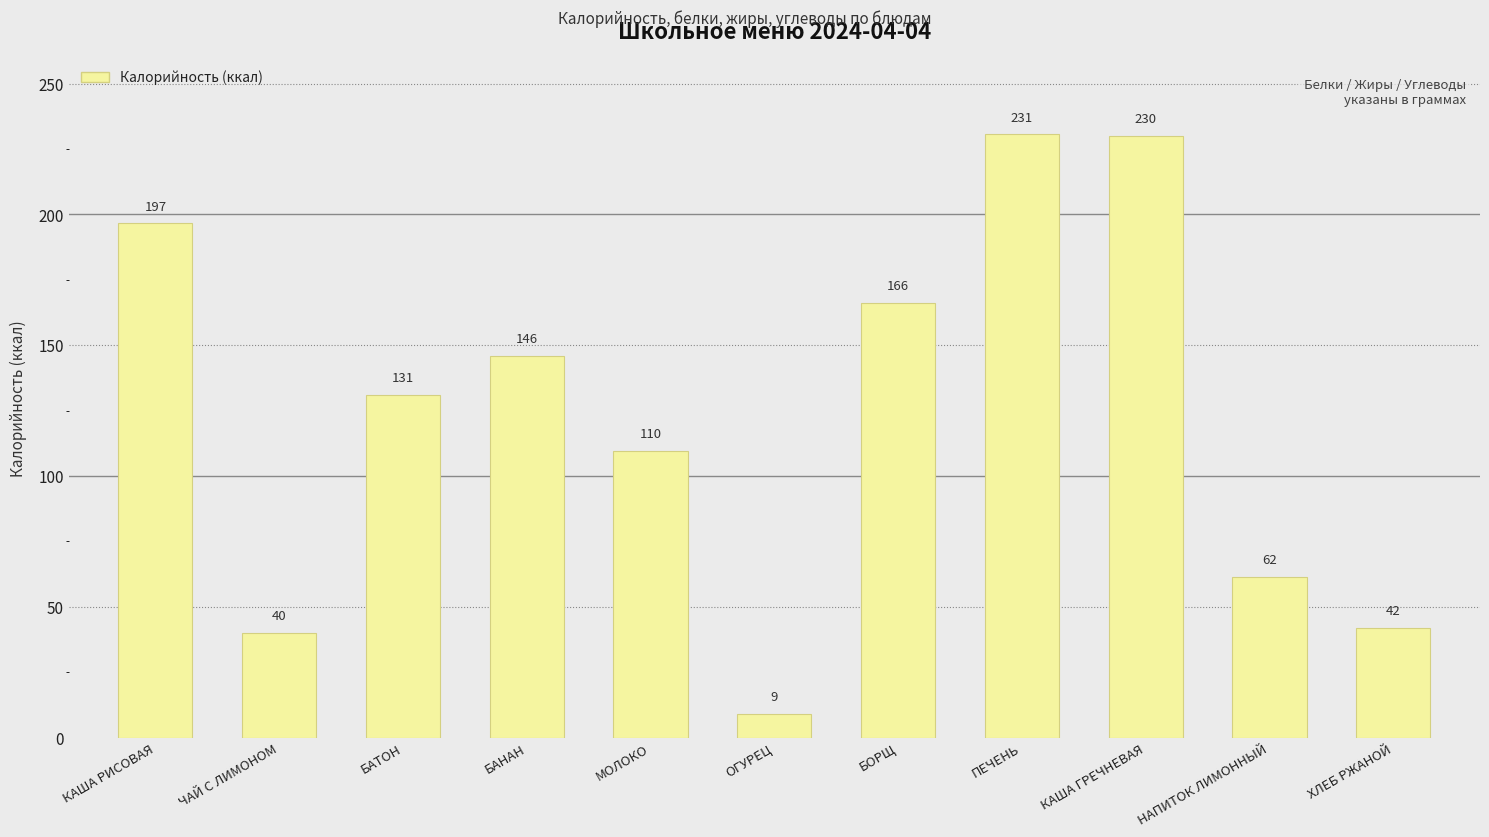

Where is the data nearest to the value 119?

МОЛОКО